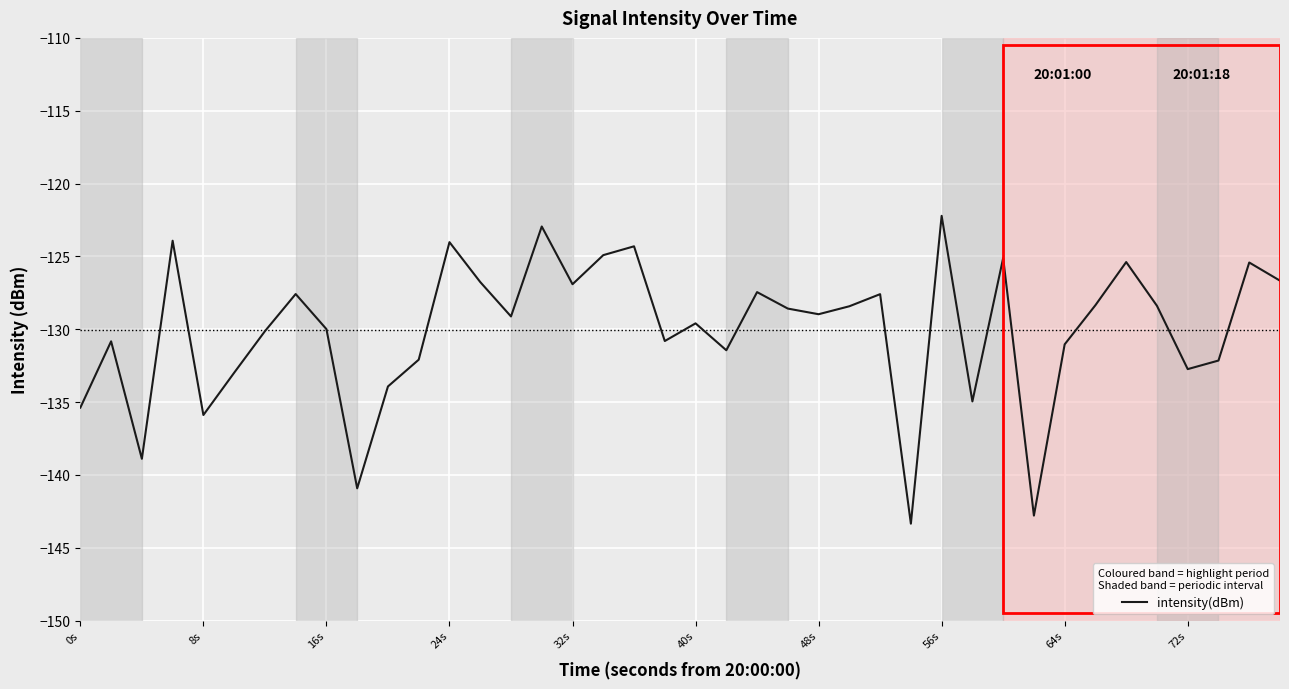

What is the minimum value shown in the chart?

-143.4